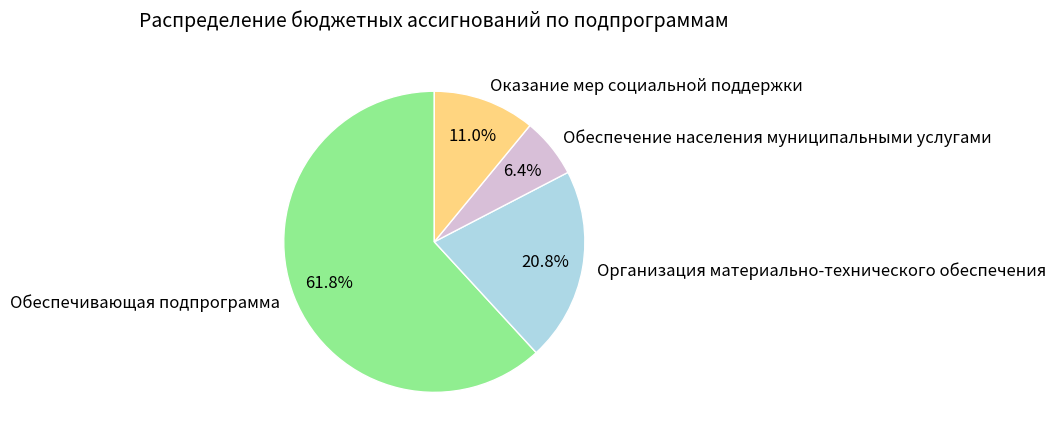

Is there any slice that represents more than half of the pie?

Yes